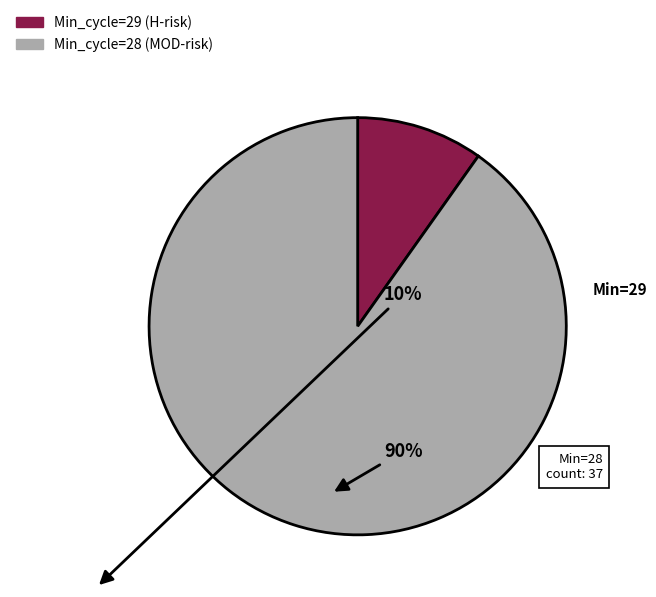

Count the number of slices in the pie.

2